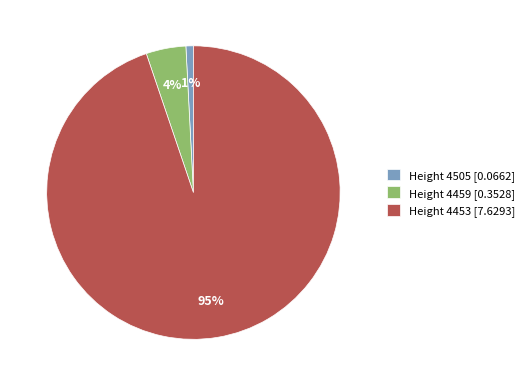

How many segments does this pie chart have?

3